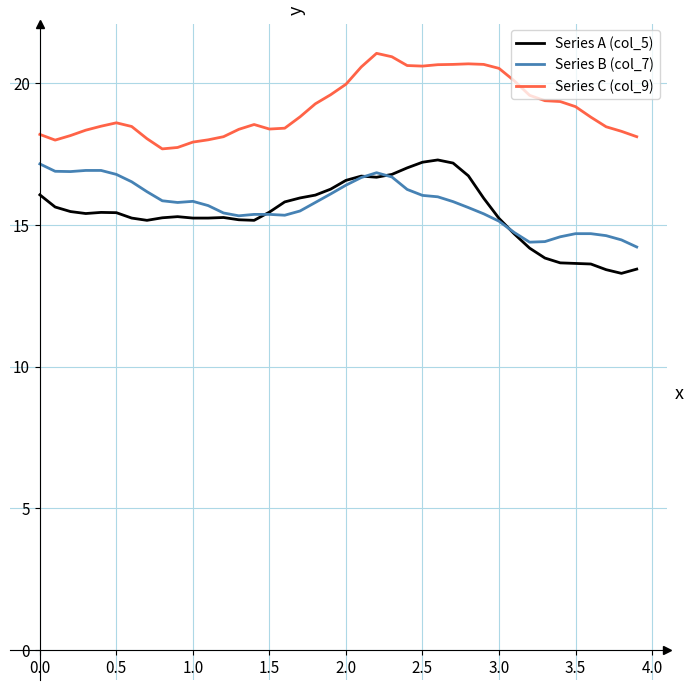

What is the smallest value displayed?

13.3